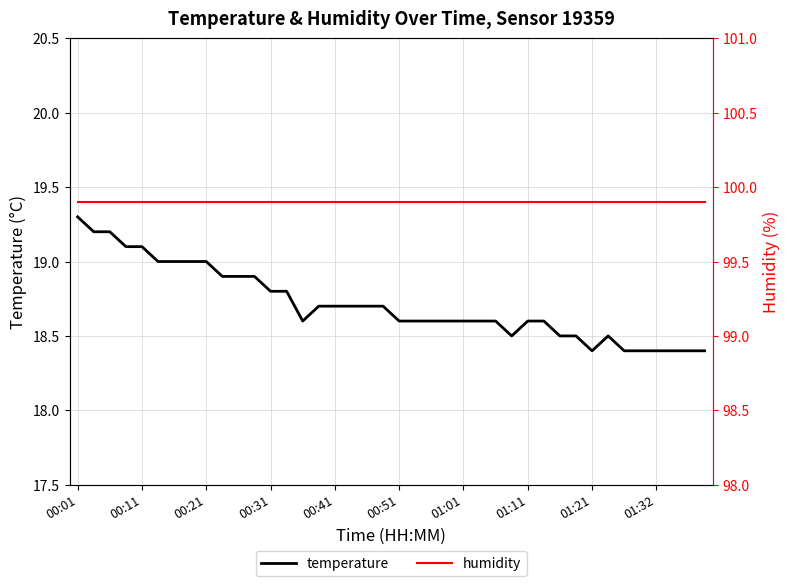

What is the maximum value for temperature?

19.3